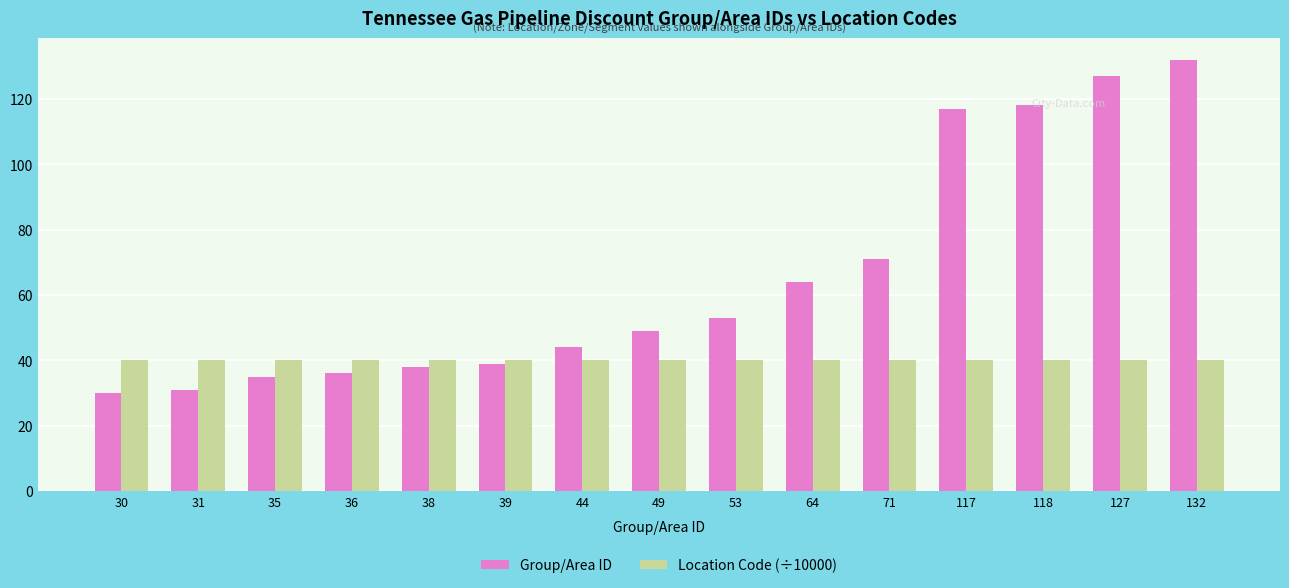

Which series has the largest range (max minus min)?

Group/Area ID